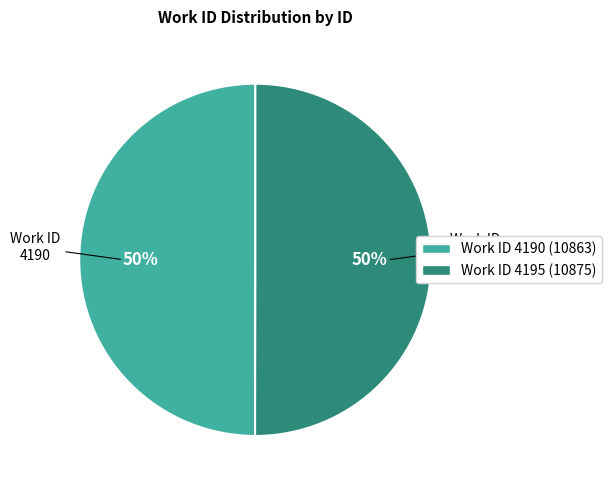

To the nearest percent, what is the average slice percentage?

50%